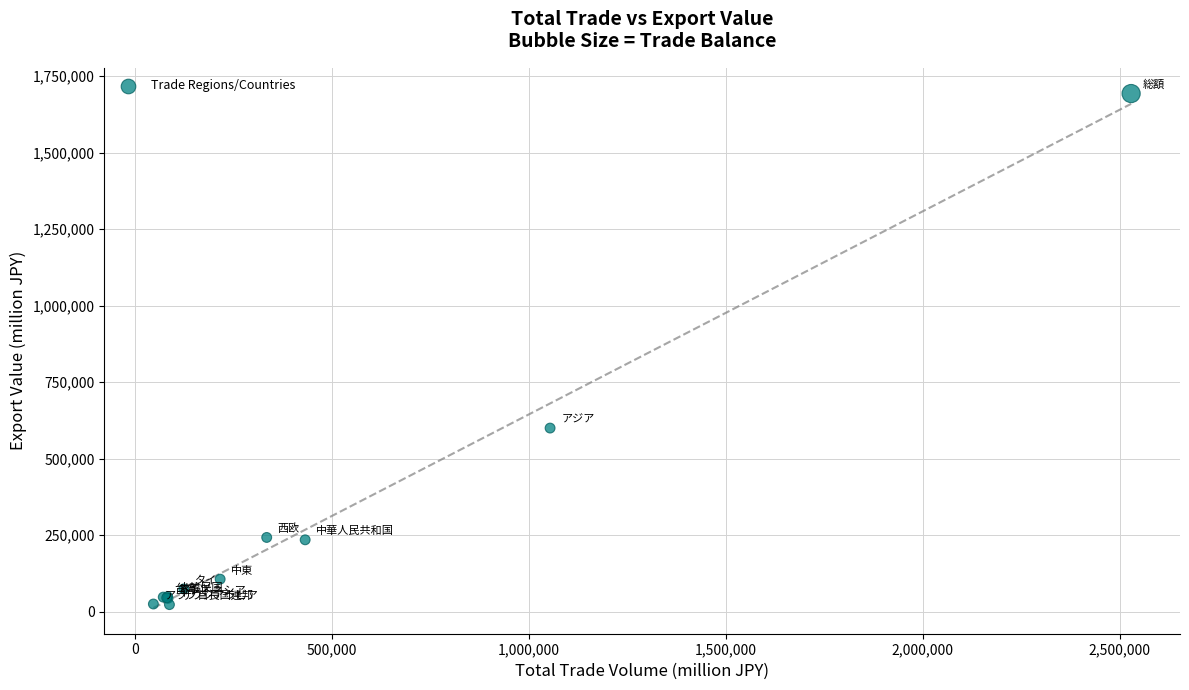

What Y value in the scatter plot is closest to 857736?

599616.3